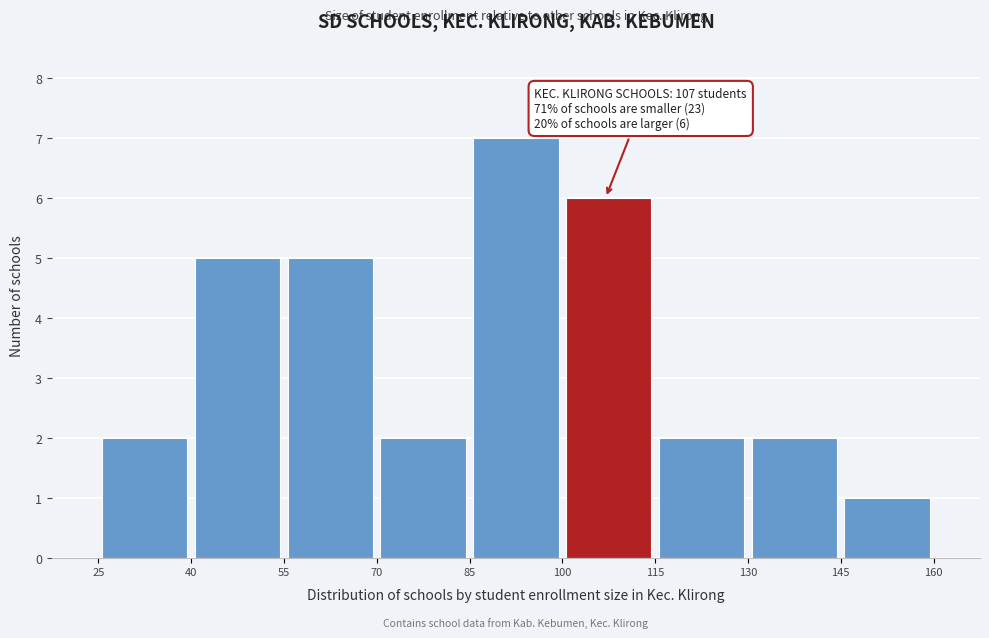

Over which range of the x-axis is the bar tallest?

85 to 100